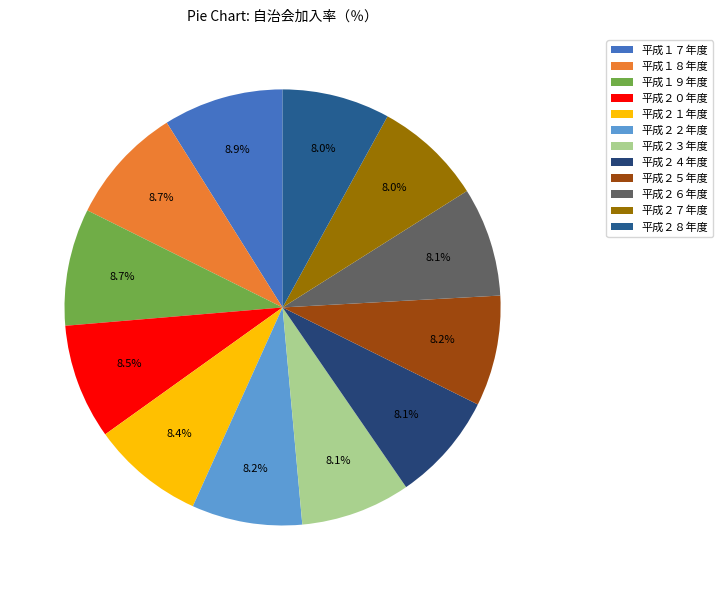

What is the total percentage of 平成２６年度 and 平成１７年度?

17.0%